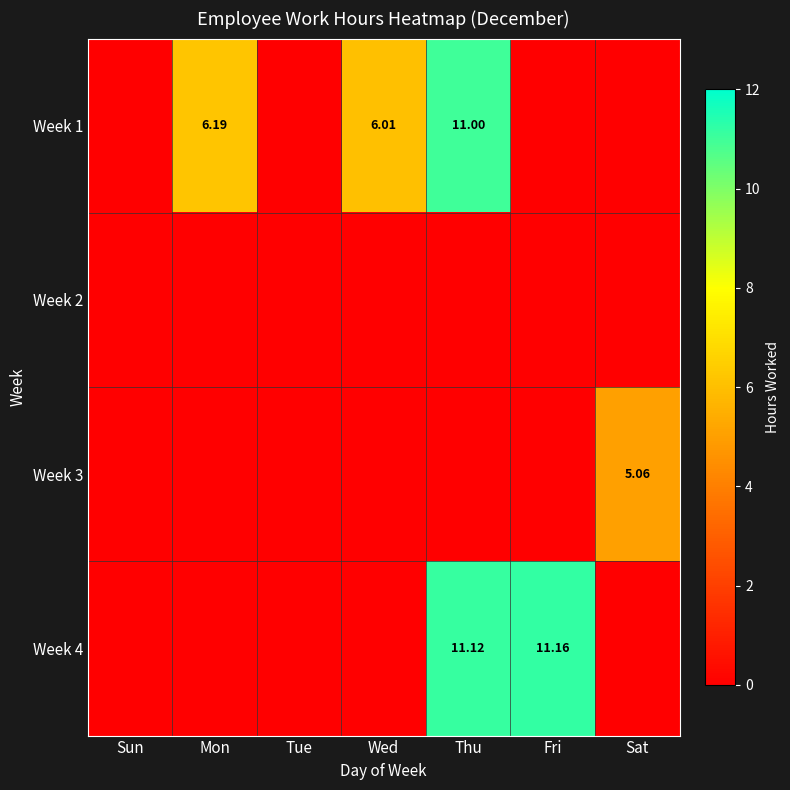

What is the sum of the Week 4 values at Sun and Thu?

11.1